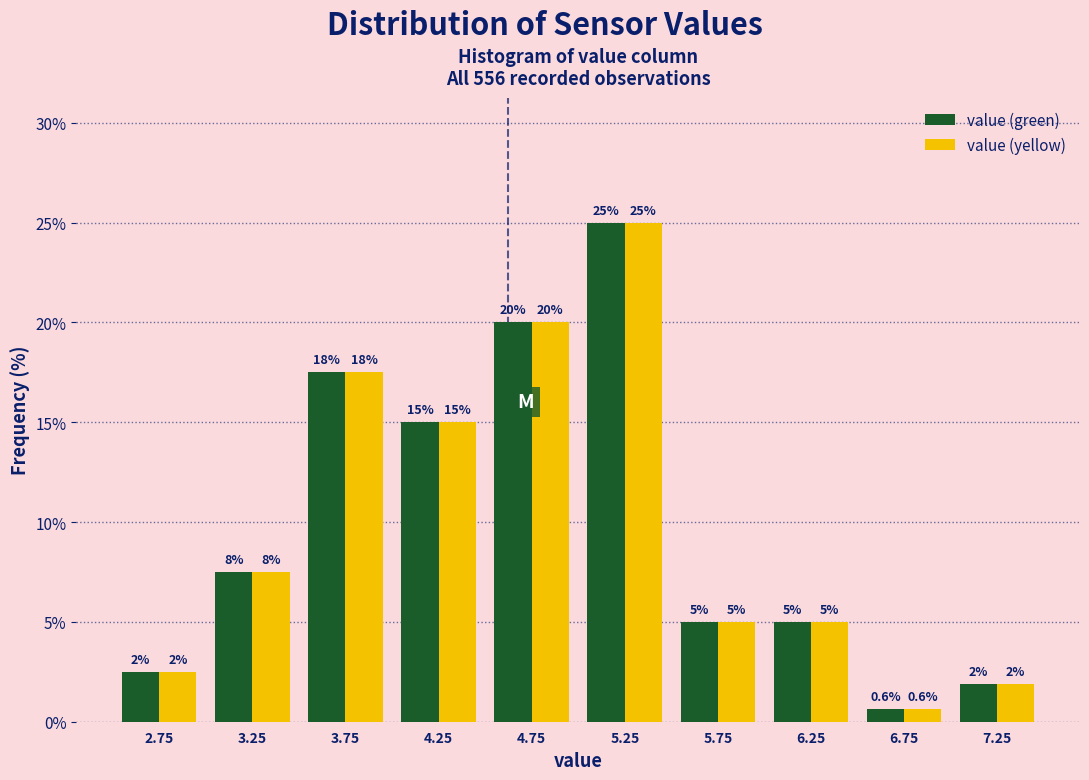

In the value (yellow) series, which range on the x-axis has the tallest bar?

5.0 to 5.5